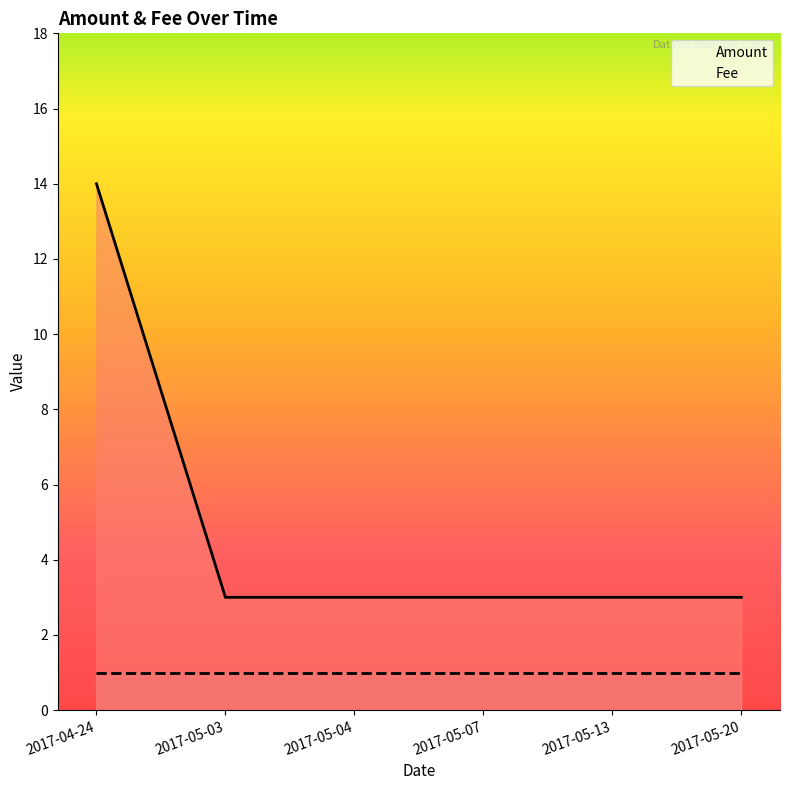

What is the average value?

5